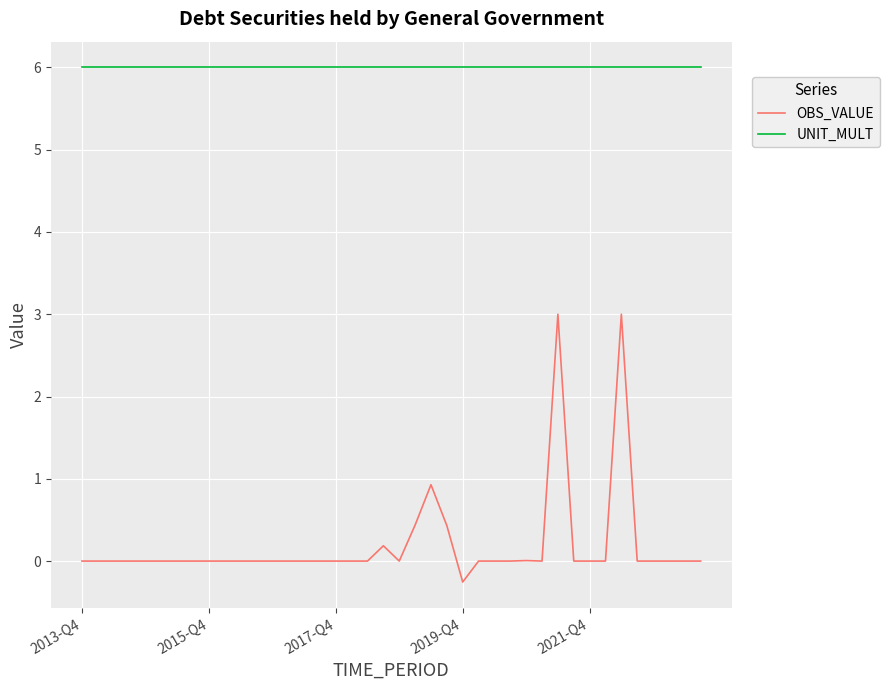

True or false: UNIT_MULT and OBS_VALUE cross at least once.

False